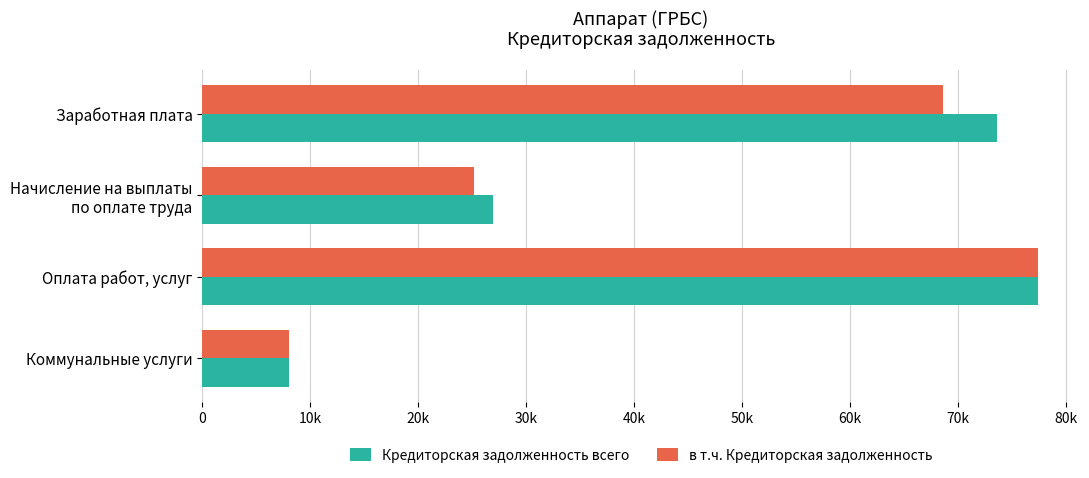

What position from the left is Оплата работ, услуг?

3